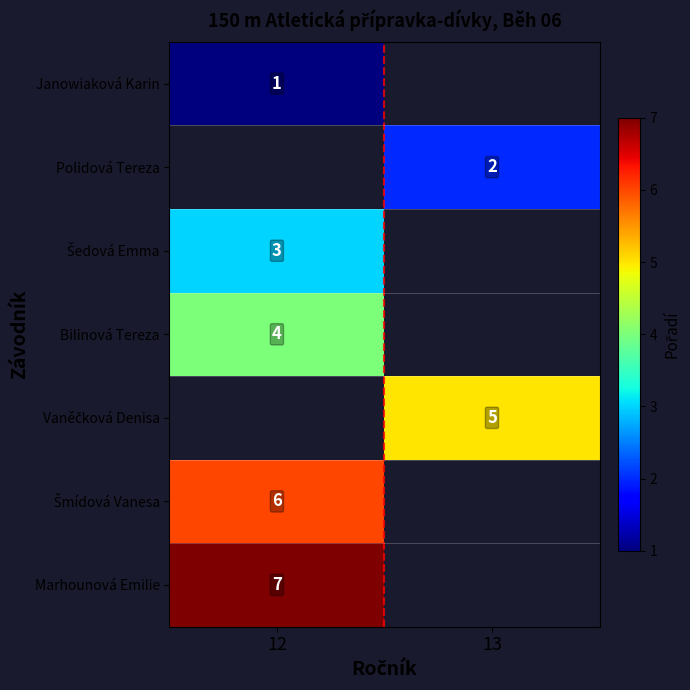

What is the minimum value shown in the chart?

1.0